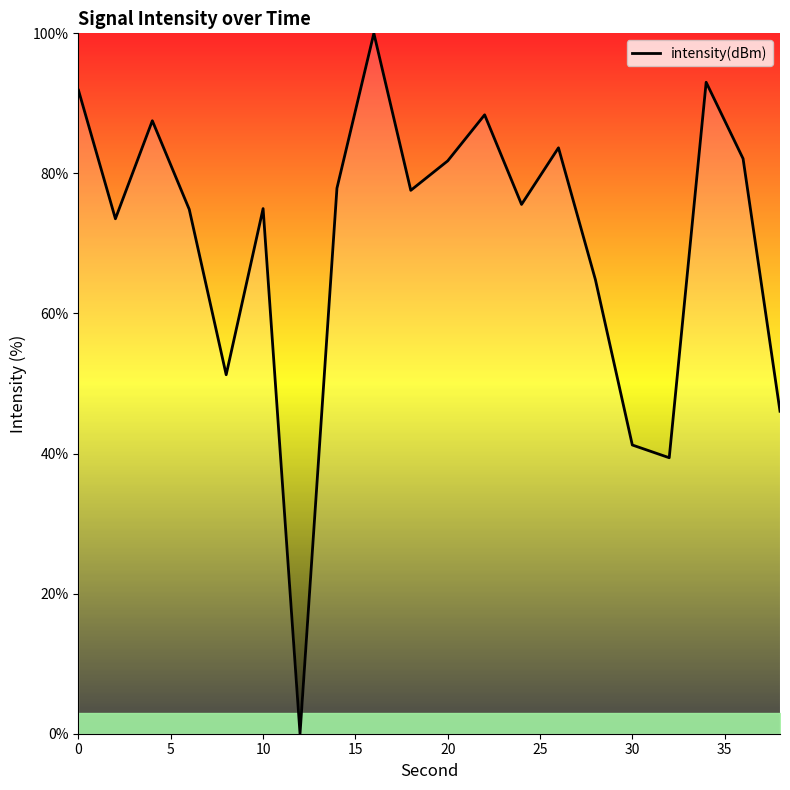

What is the difference between the maximum and minimum values?

100.0